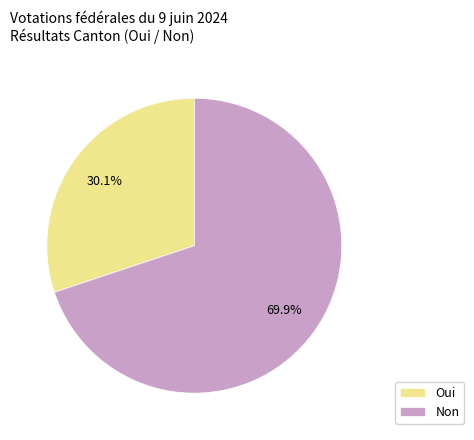

To the nearest percent, what percentage of the pie is Oui?

30%